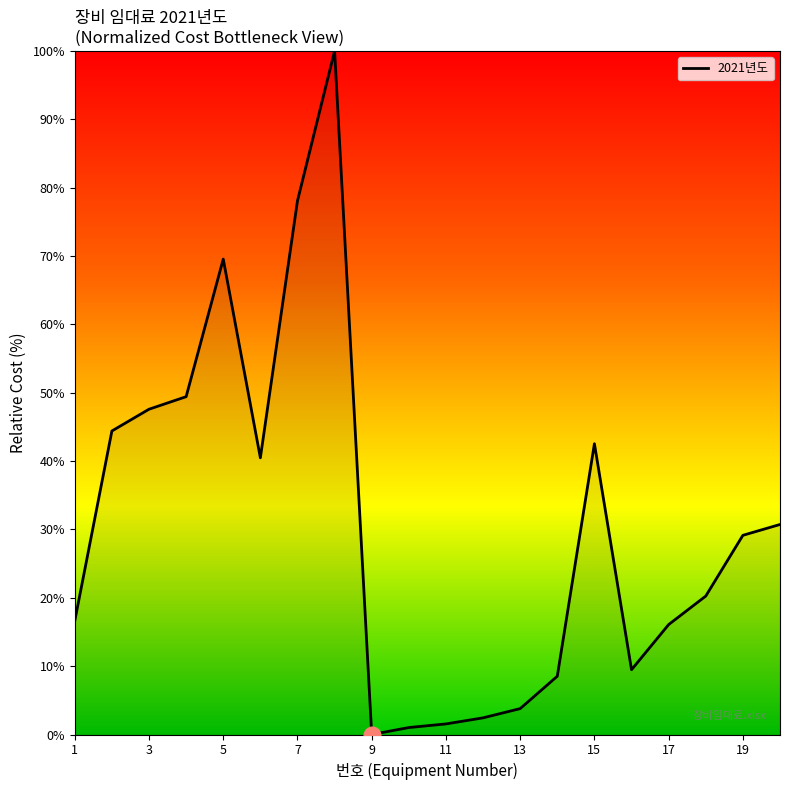

What is the greatest value displayed?

100.0